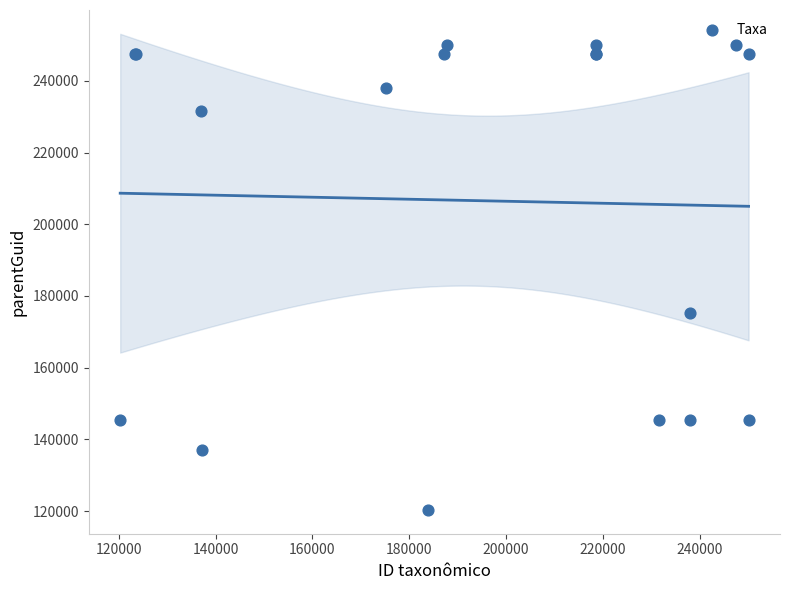

What Y value in the scatter plot is closest to 185208?

175226